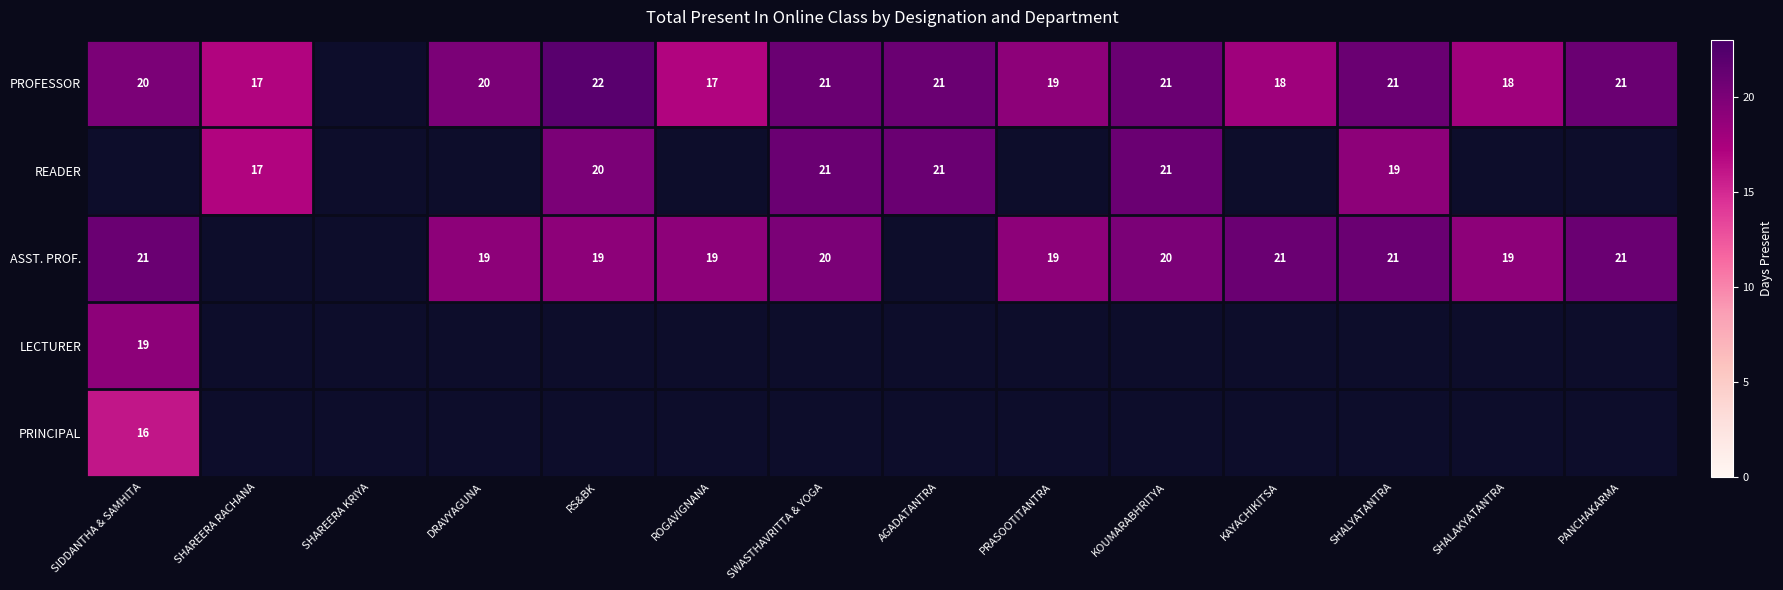

Which has a higher value, SHALYATANTRA or AGADATANTRA?

SHALYATANTRA